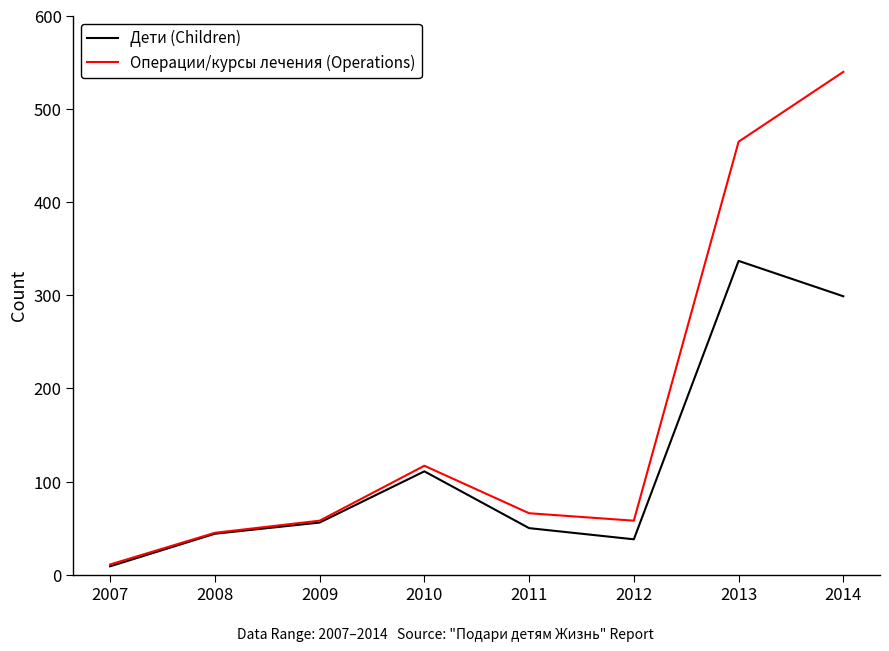

Does the chart display data point markers on the line(s)?

No